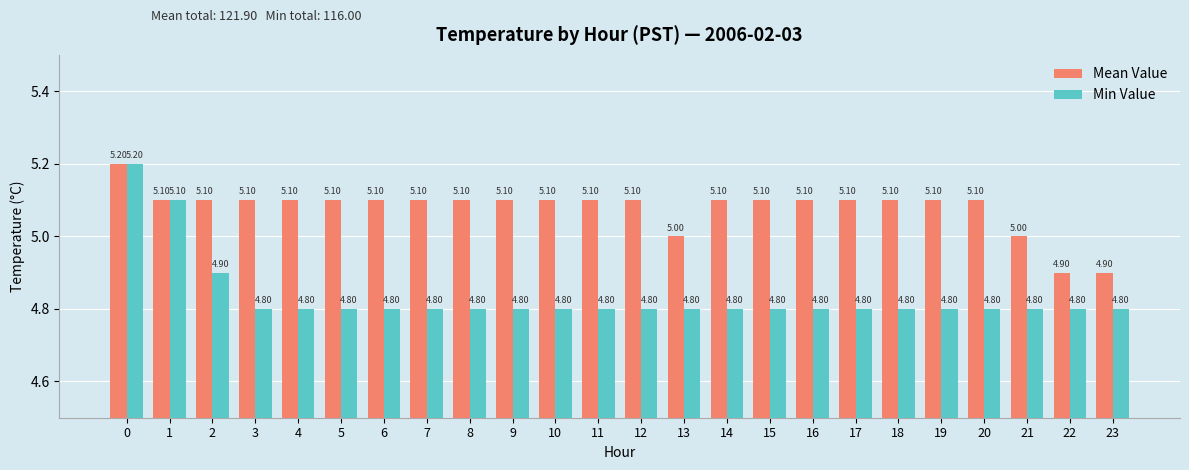

Which series has the largest total across all categories?

Mean Value